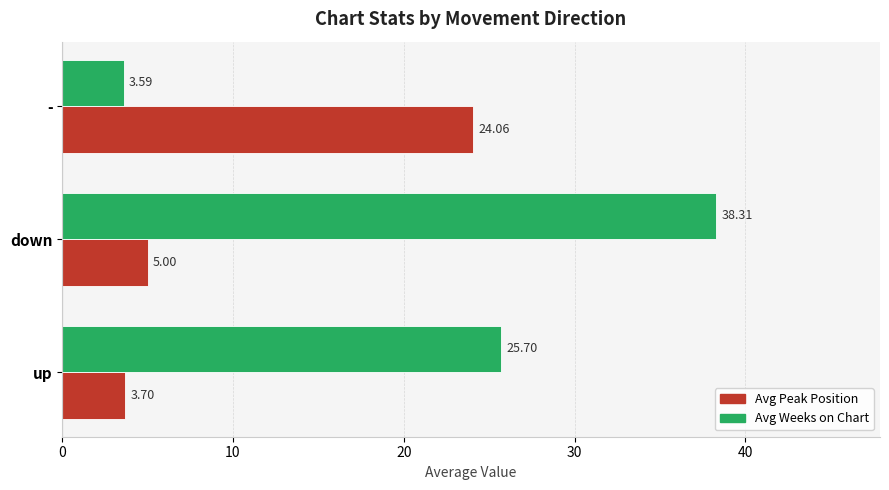

Between up and down, which series saw the biggest shift?

Avg Weeks on Chart